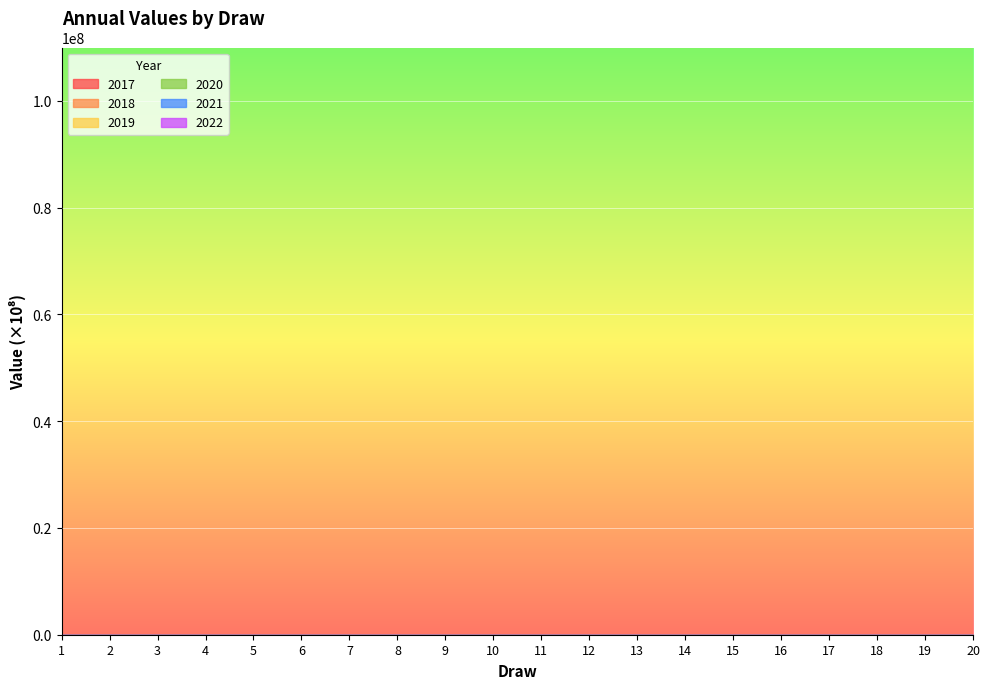

Which series has the largest total across all categories?

2022